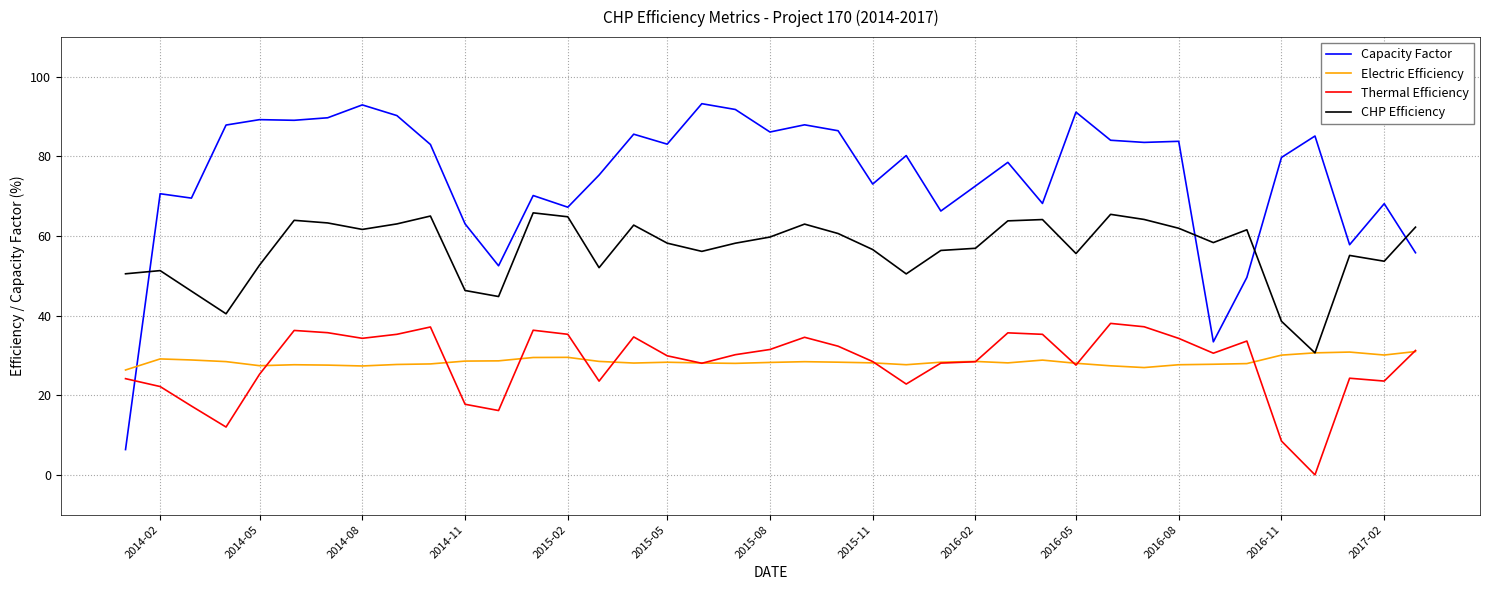

What is the maximum value for Capacity Factor?

93.3